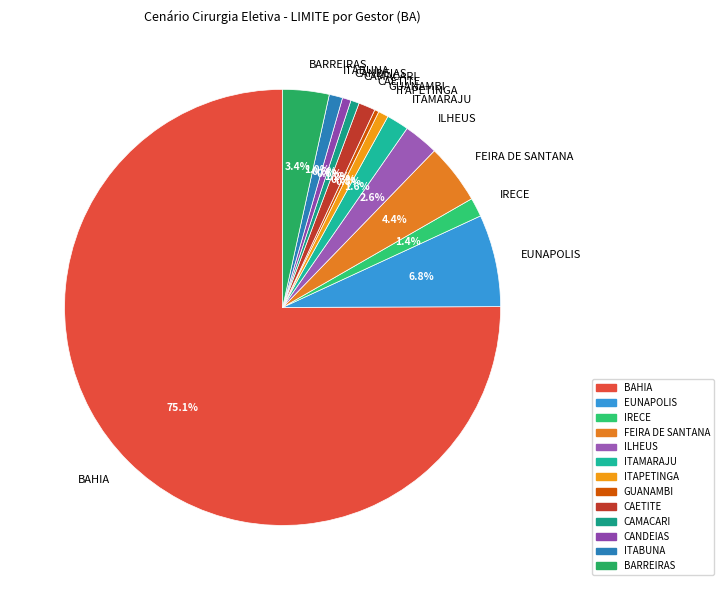

What portion of the pie excludes GUANAMBI?

99.7%